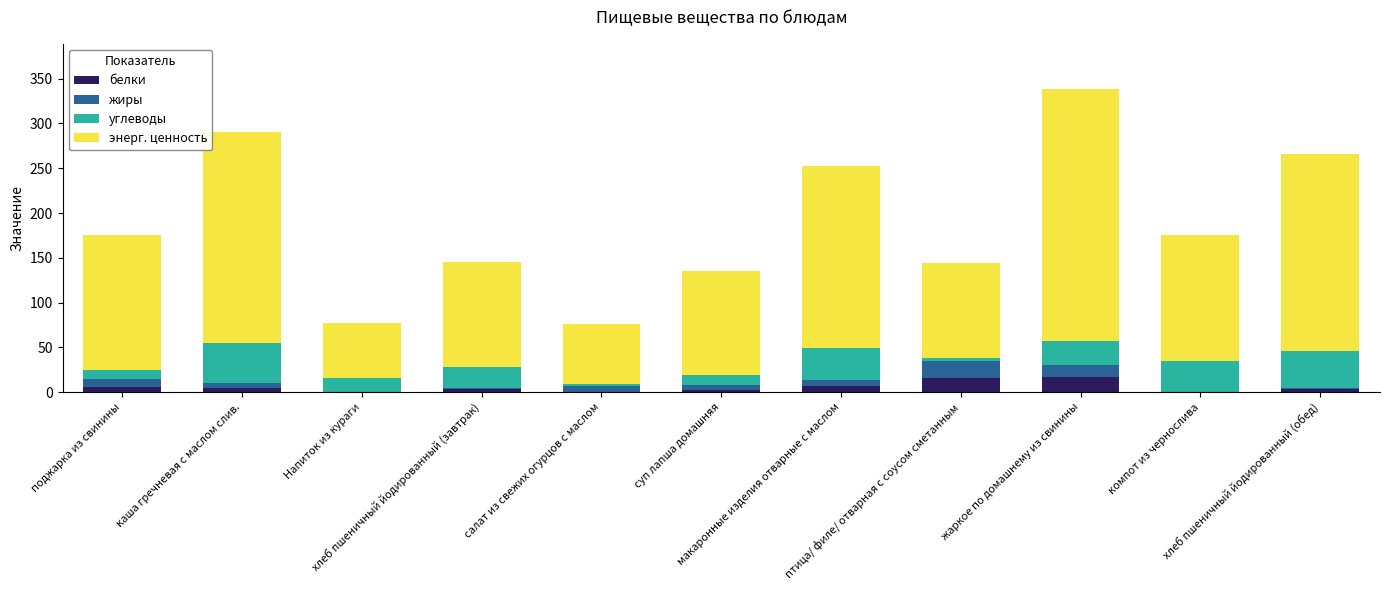

What is the sum of all белки values?

61.5